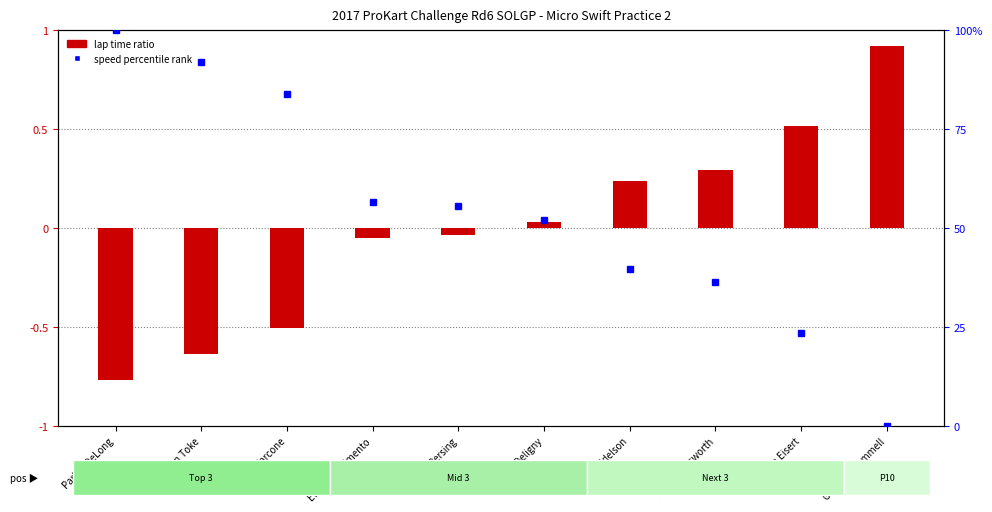

What is the difference between the maximum and minimum values in the speed percentile rank series?

100.0